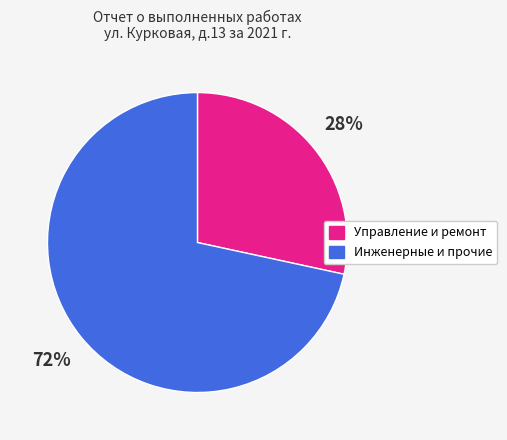

What is the smallest slice in the pie chart?

Управление и ремонт